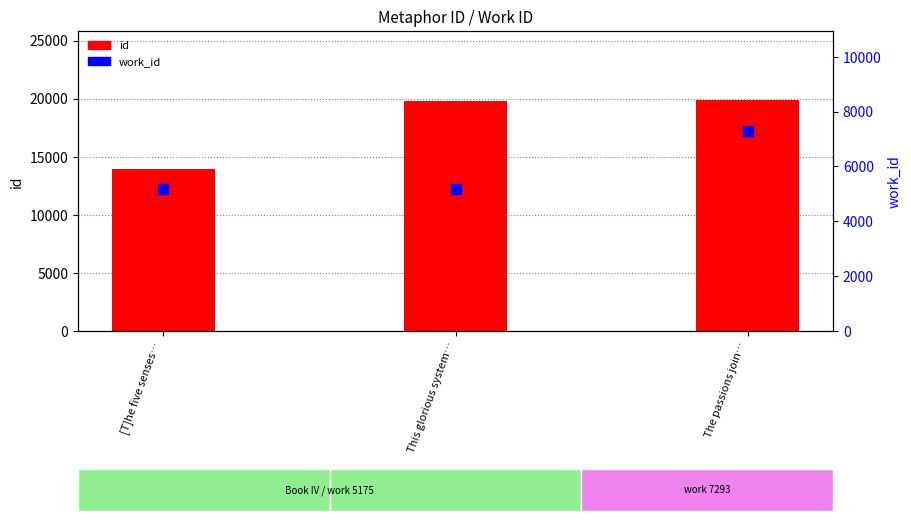

Which series has the largest total across all categories?

id